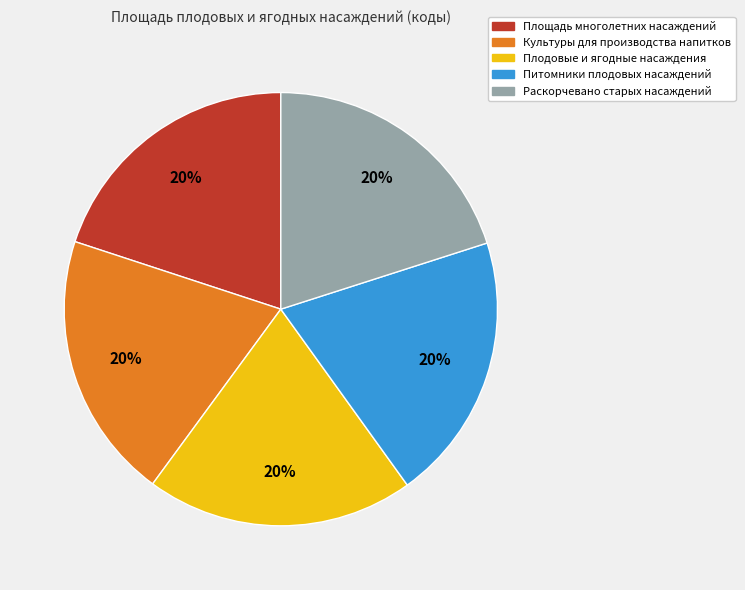

Is it true that Площадь многолетних насаждений is 30% of the pie?

False